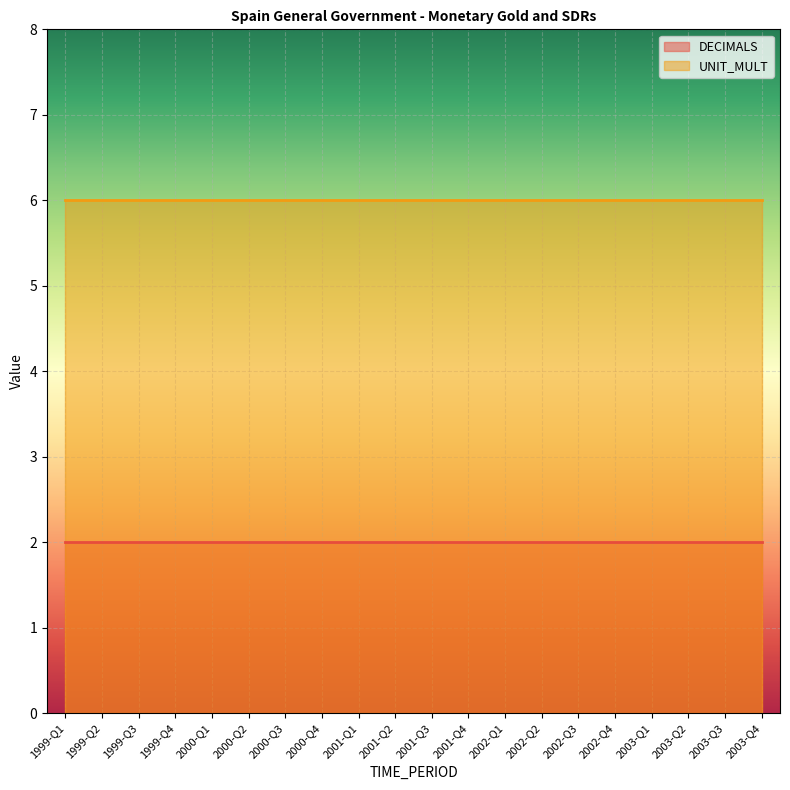

What are all the series names shown in the legend?

DECIMALS, UNIT_MULT